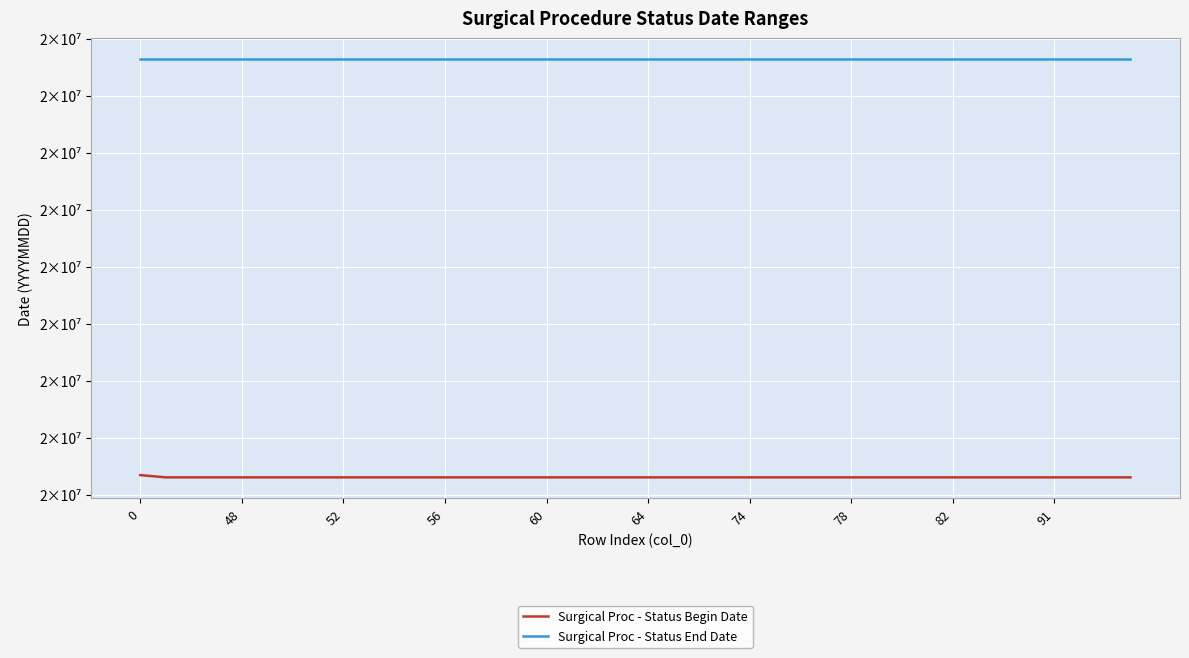

Does the chart display data point markers on the line(s)?

No